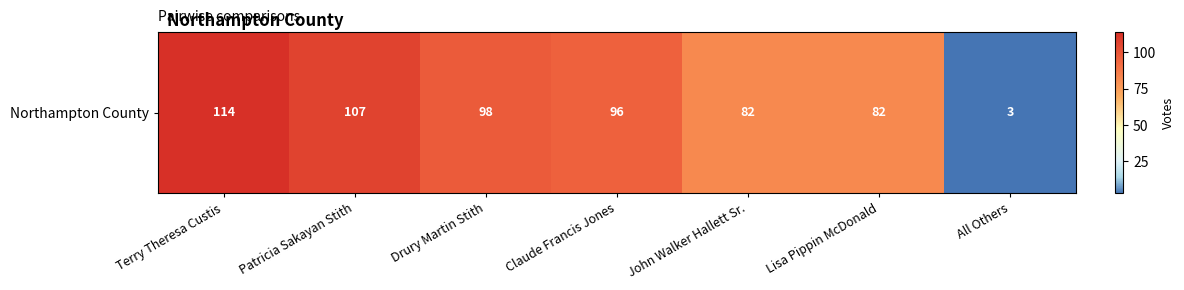

Approximately how many times larger is the value at Lisa Pippin McDonald compared to All Others?

27.3